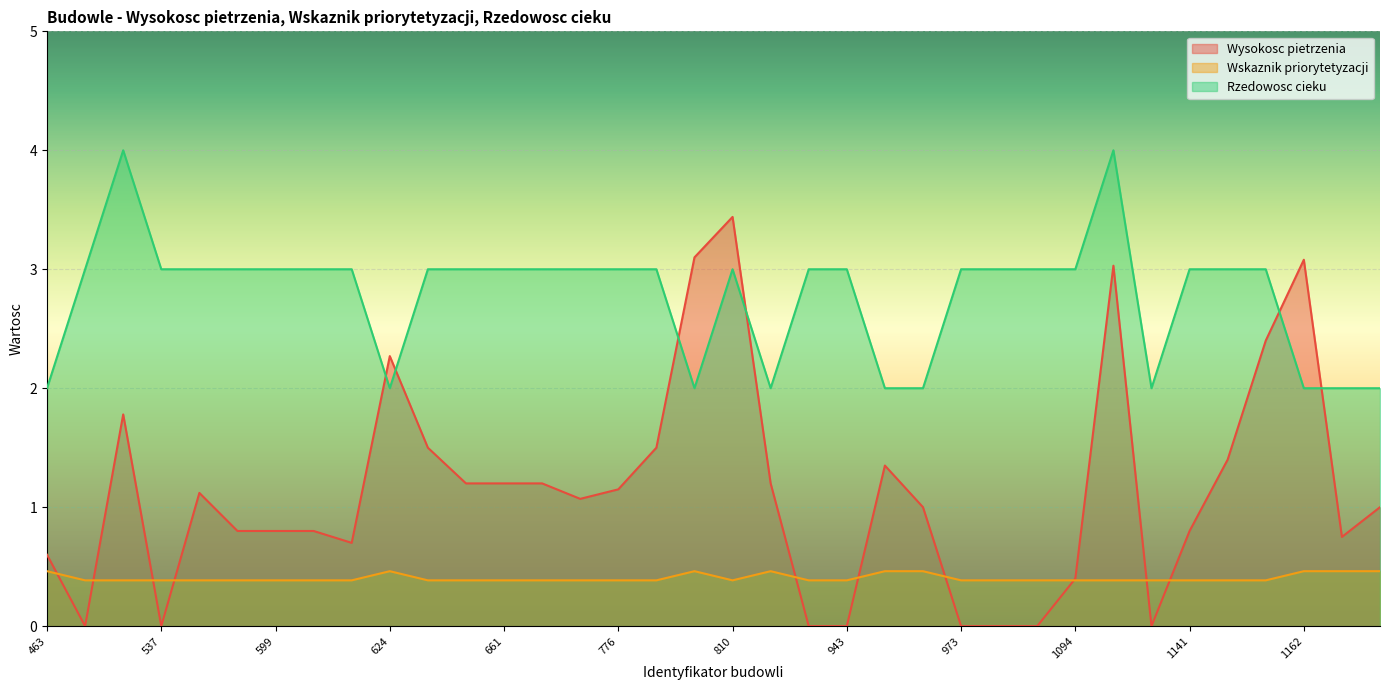

What is the total value across all series at 661?

4.6